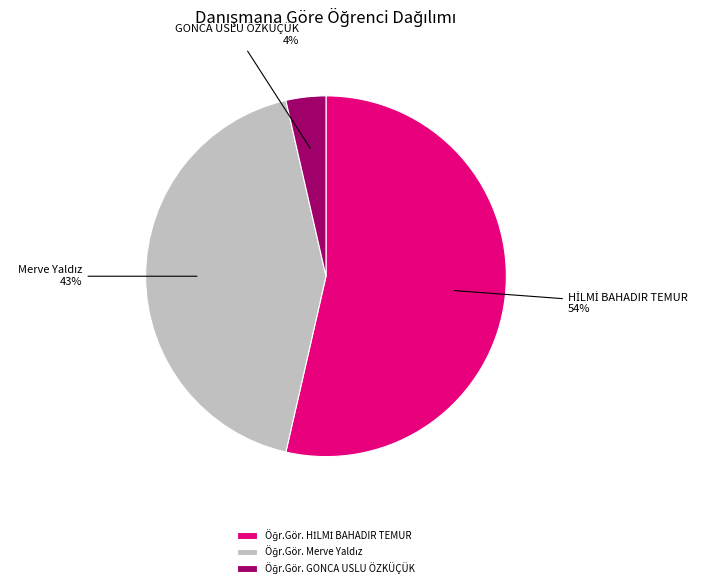

Does any single category account for the majority?

Yes